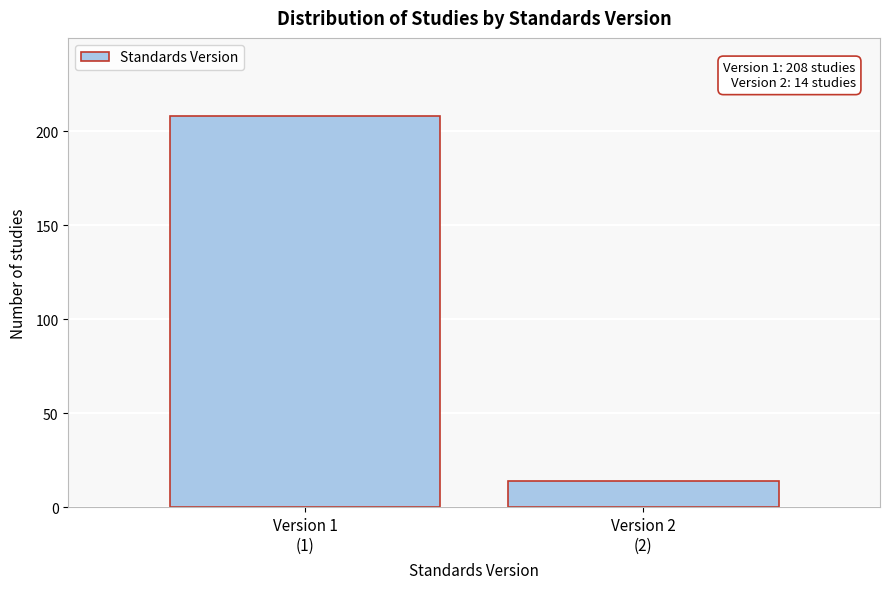

Reading right to left, list all the values displayed in this chart.

14	208